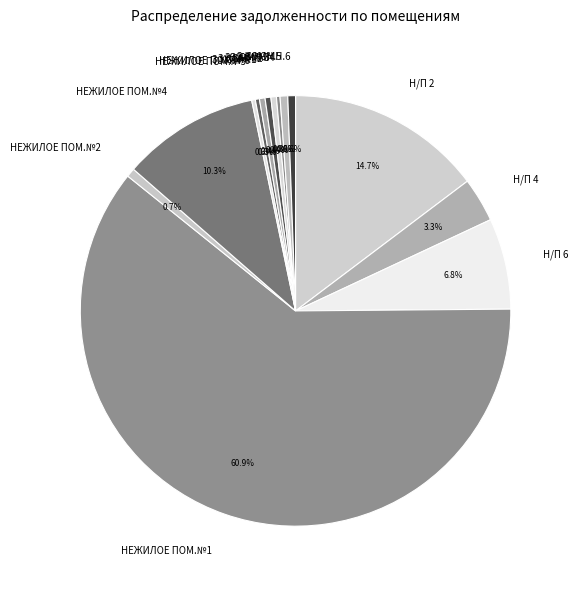

To the nearest percent, what is the combined percentage of НЕЖИЛОЕ ПОМ.№1 and 3 КОМН.1?

61%